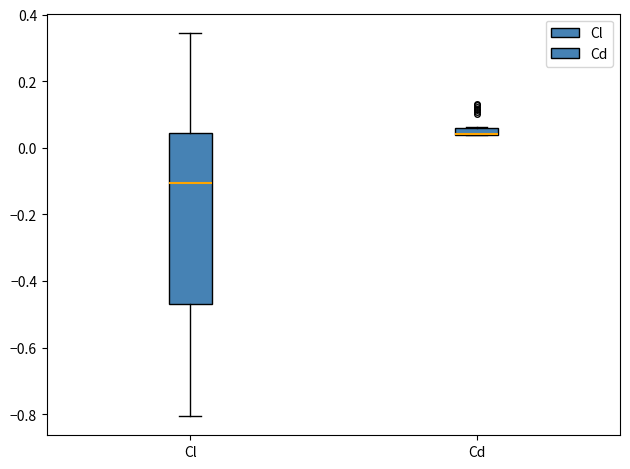

Where is the upper edge of the box for Cd on the y-axis? The values are not printed on the chart, so give them approximately, as read against the axis.

0.06